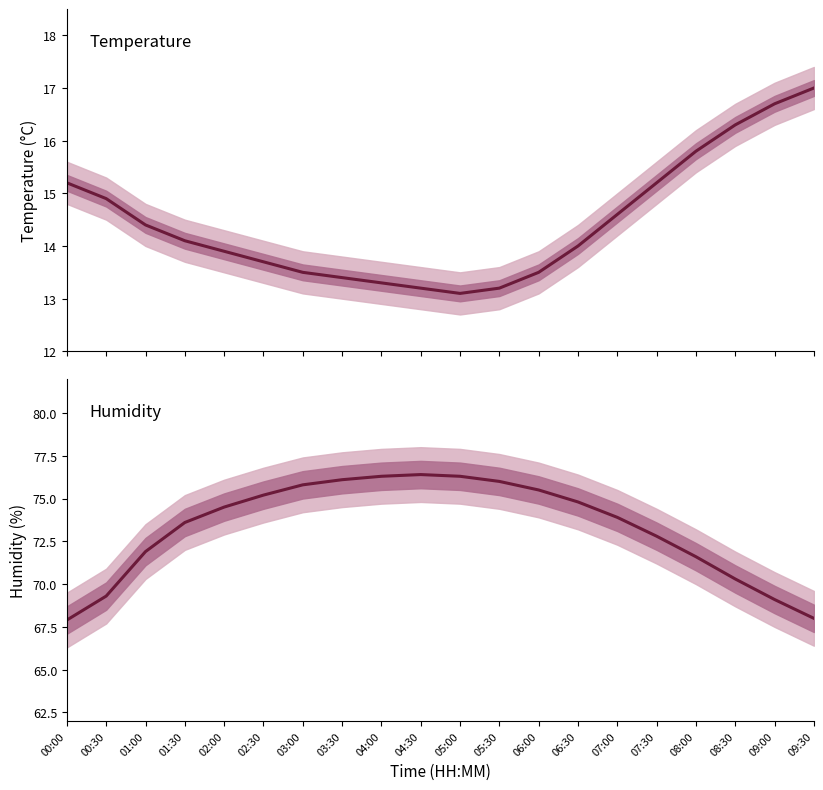

What are all the series names shown in the legend?

Temperature (°C), Humidity (%)